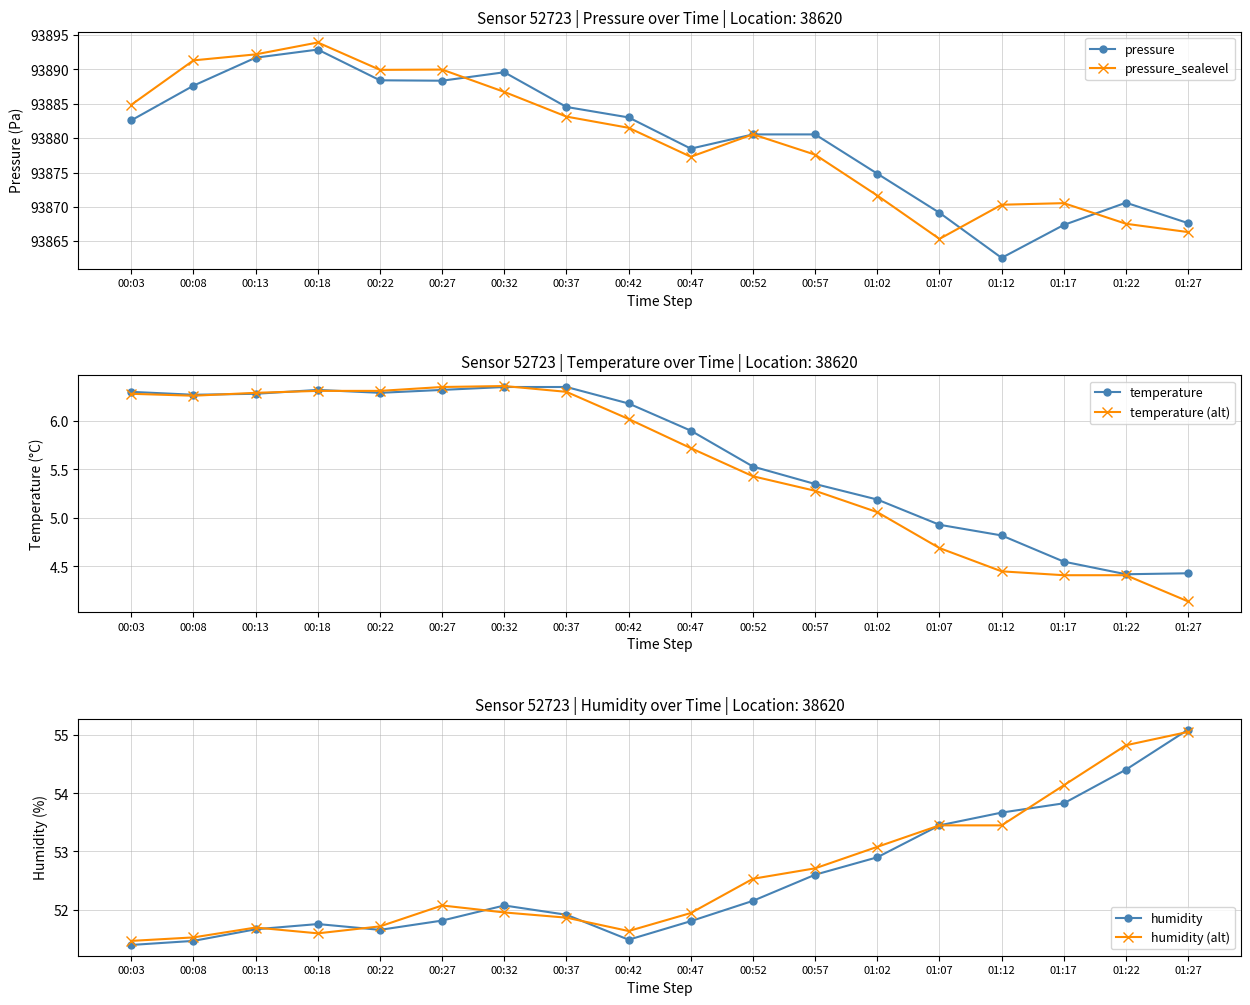

True or false: pressure and temperature (alt) intersect in this chart.

False